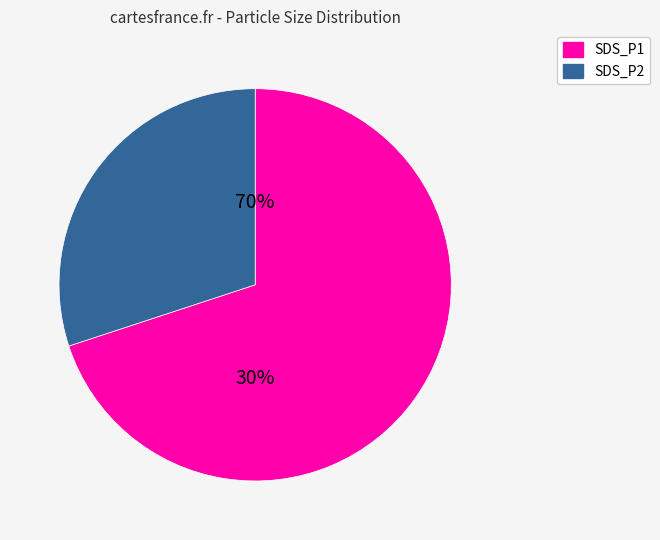

What is the largest slice in the pie chart?

SDS_P1